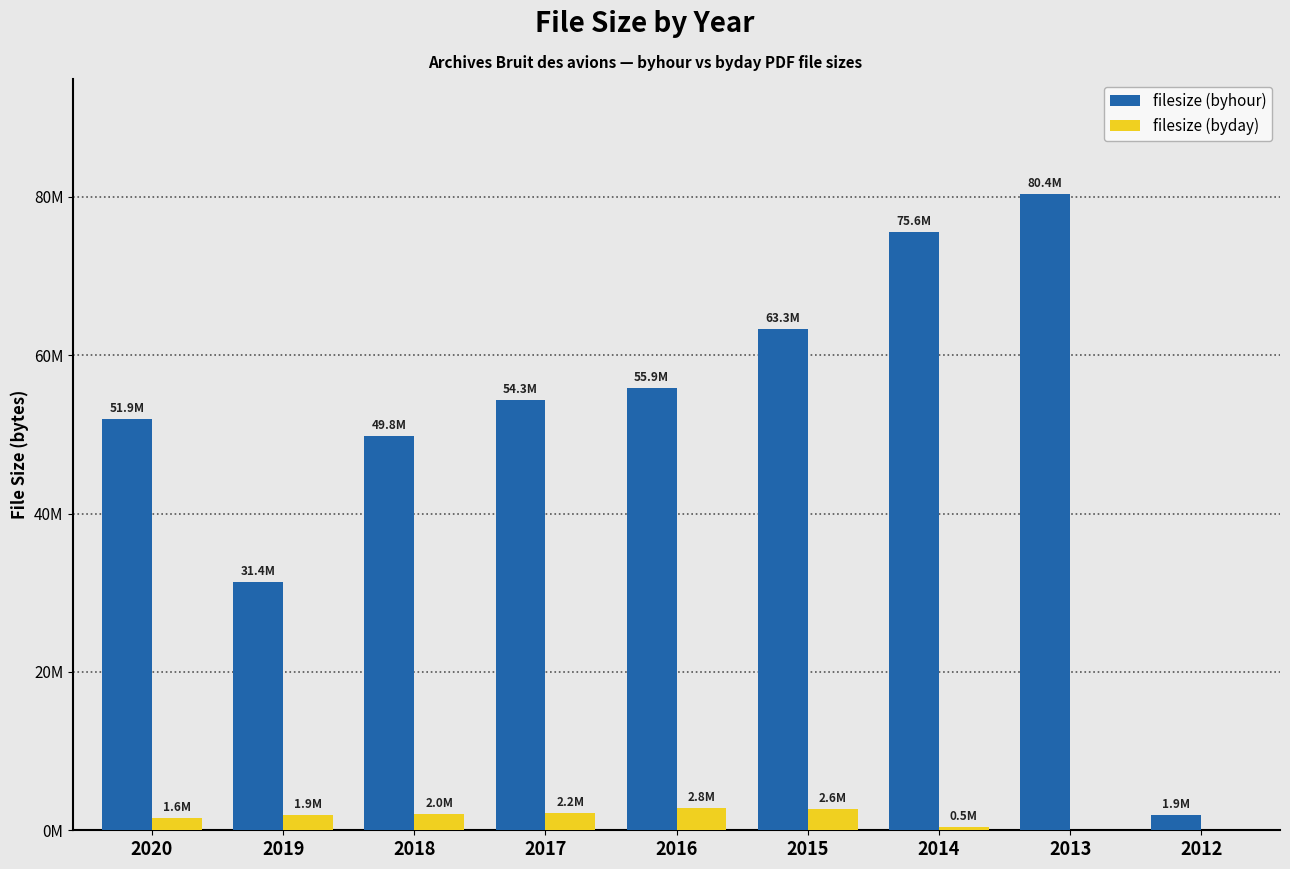

What are all the series names shown in the legend?

filesize (byhour), filesize (byday)